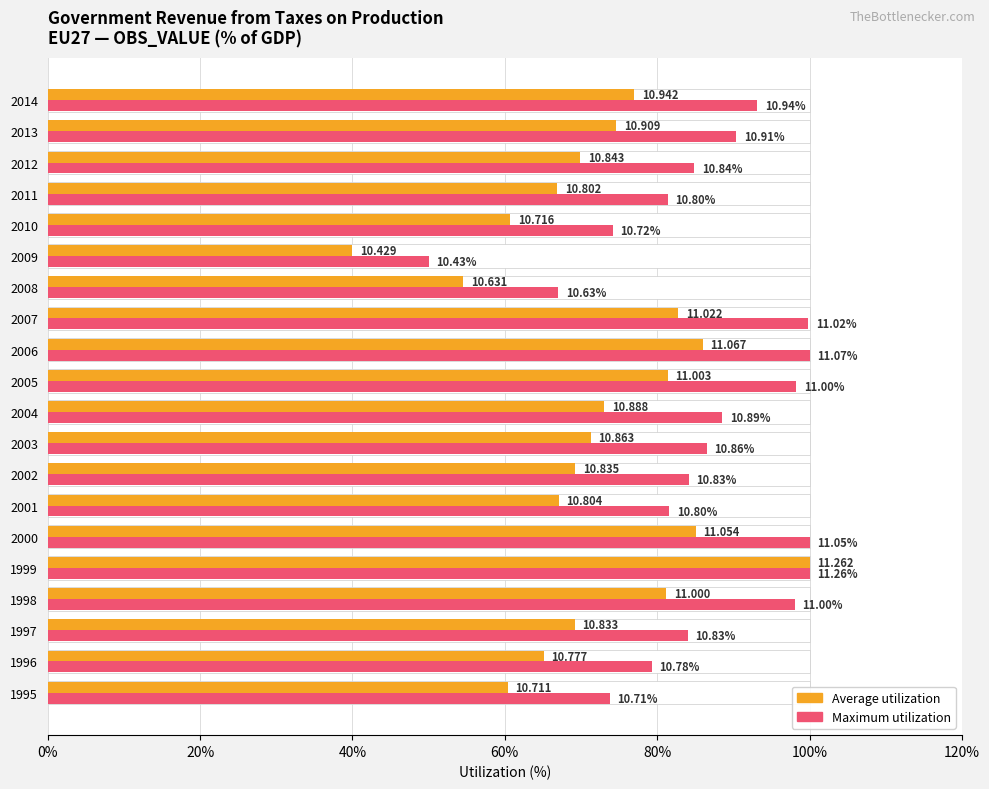

How many data points in Maximum utilization are less than 86?

10